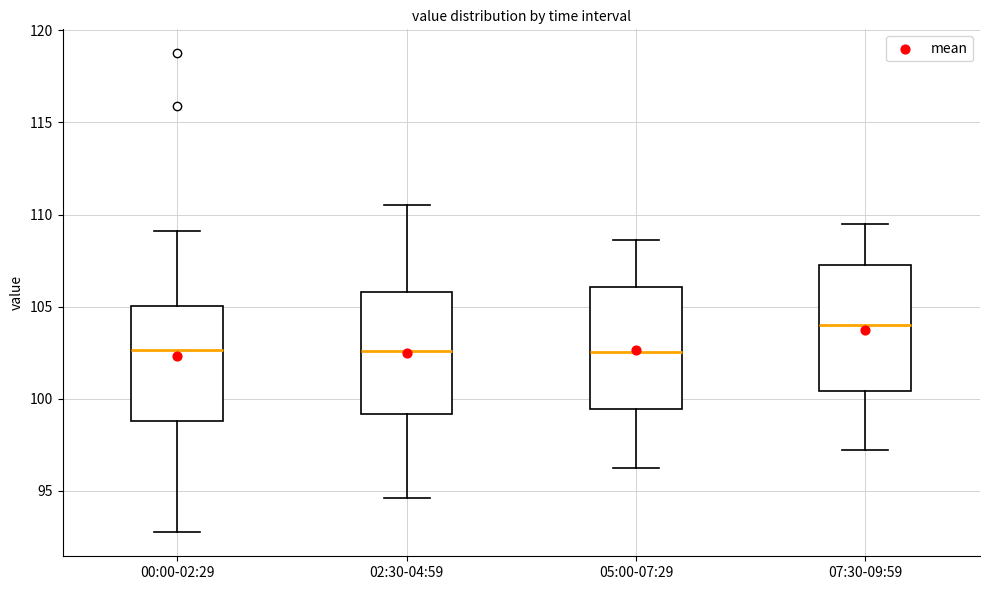

Reading left to right, read every box against the y-axis: the position of its median line, the range the box covers, and the ends of its whiskers. The values are not printed on the chart, so give them approximately, as read against the axis.

00:00-02:29: median 102.5, box 99.0 to 105.0, whiskers 93.0 to 109.0
02:30-04:59: median 102.5, box 99.0 to 106.0, whiskers 94.5 to 110.5
05:00-07:29: median 102.5, box 99.5 to 106.0, whiskers 96.5 to 108.5
07:30-09:59: median 104.0, box 100.5 to 107.5, whiskers 97.0 to 109.5